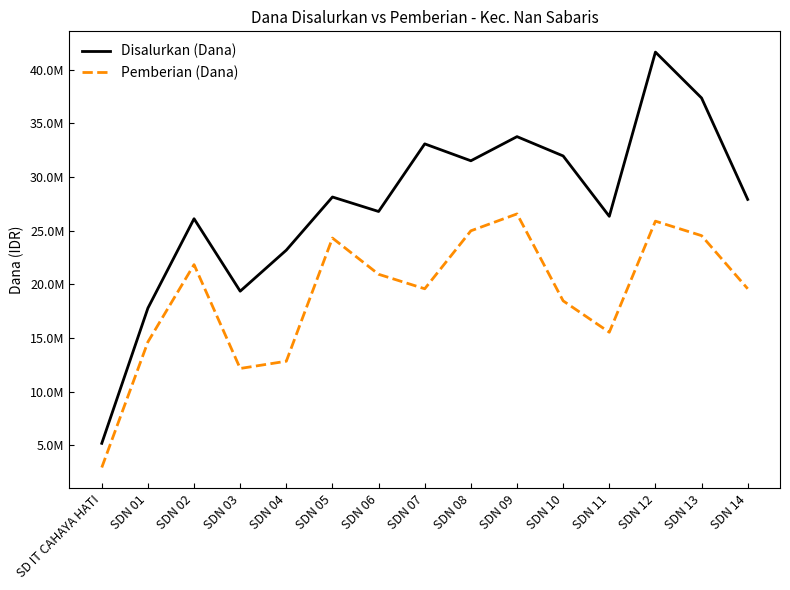

Which series has the widest spread of values?

Disalurkan (Dana)